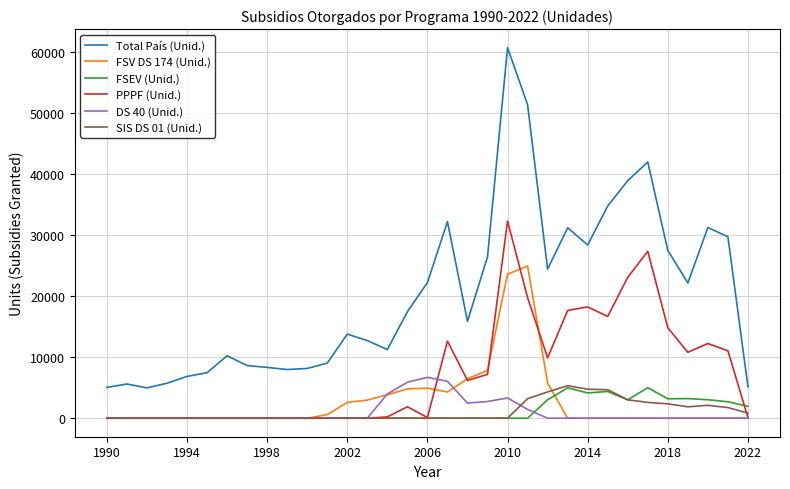

Which series has the largest range (max minus min)?

Total País (Unid.)